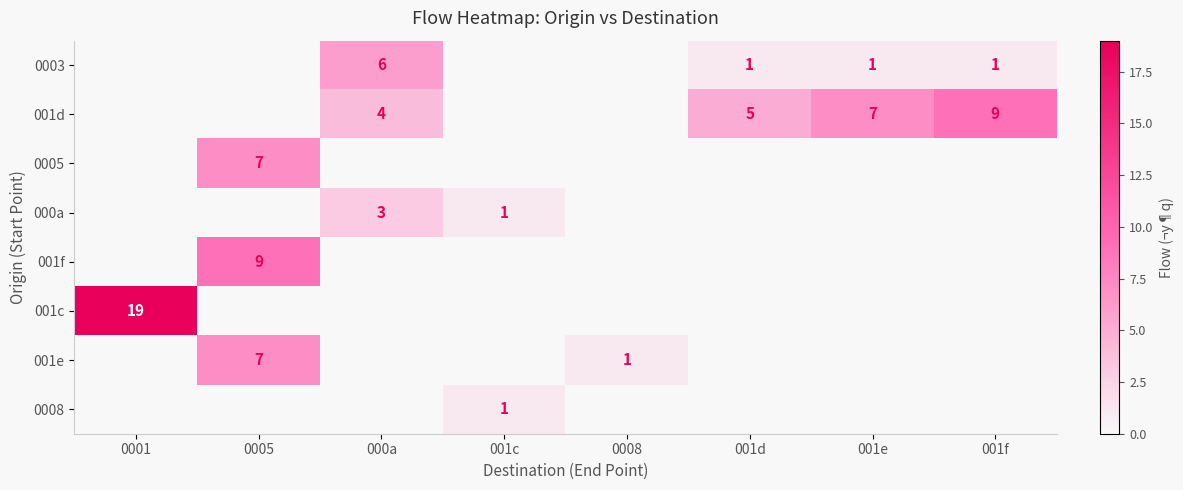

The value of 001d at 001f is 14. True or false?

False